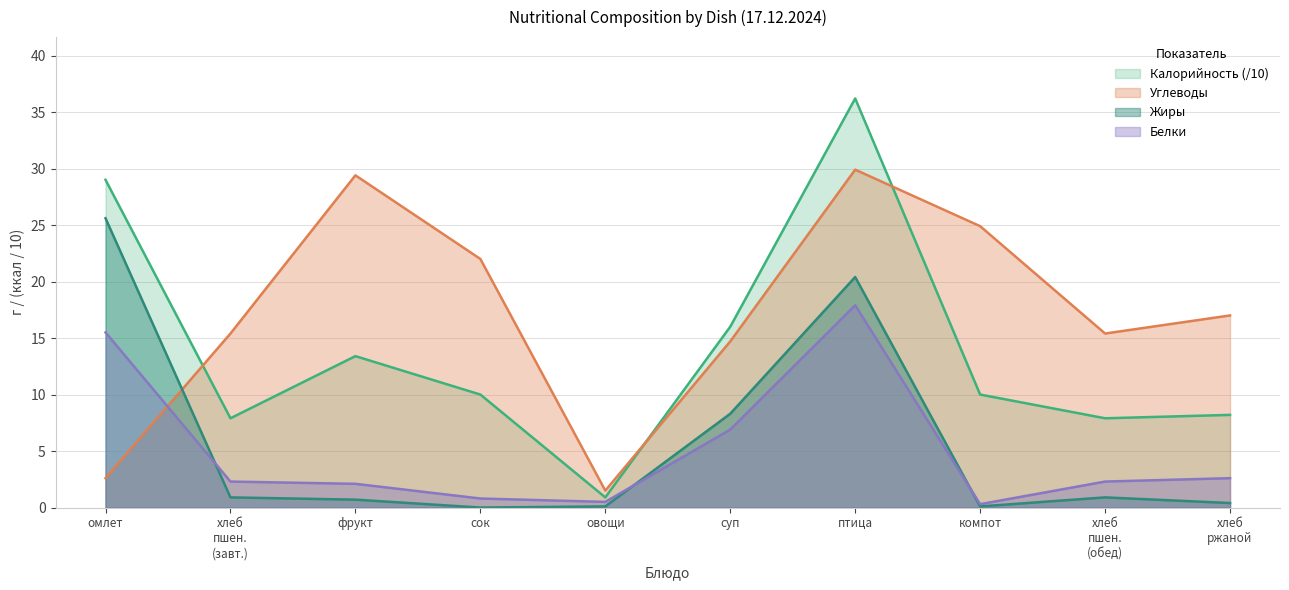

What is the average value of the Калорийность series?

13.9